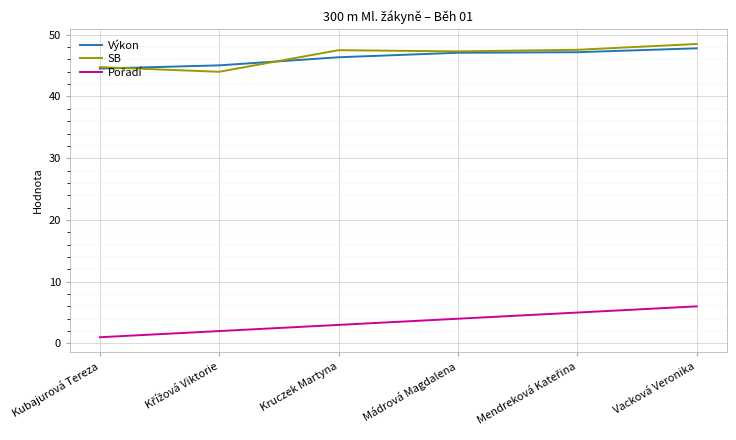

The value of Výkon at Kruczek Martyna is 73.6. True or false?

False